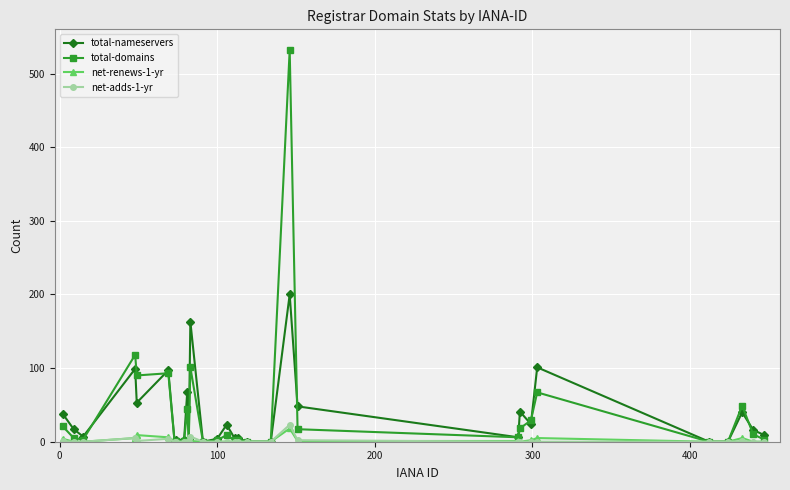

What is the greatest value displayed?

532